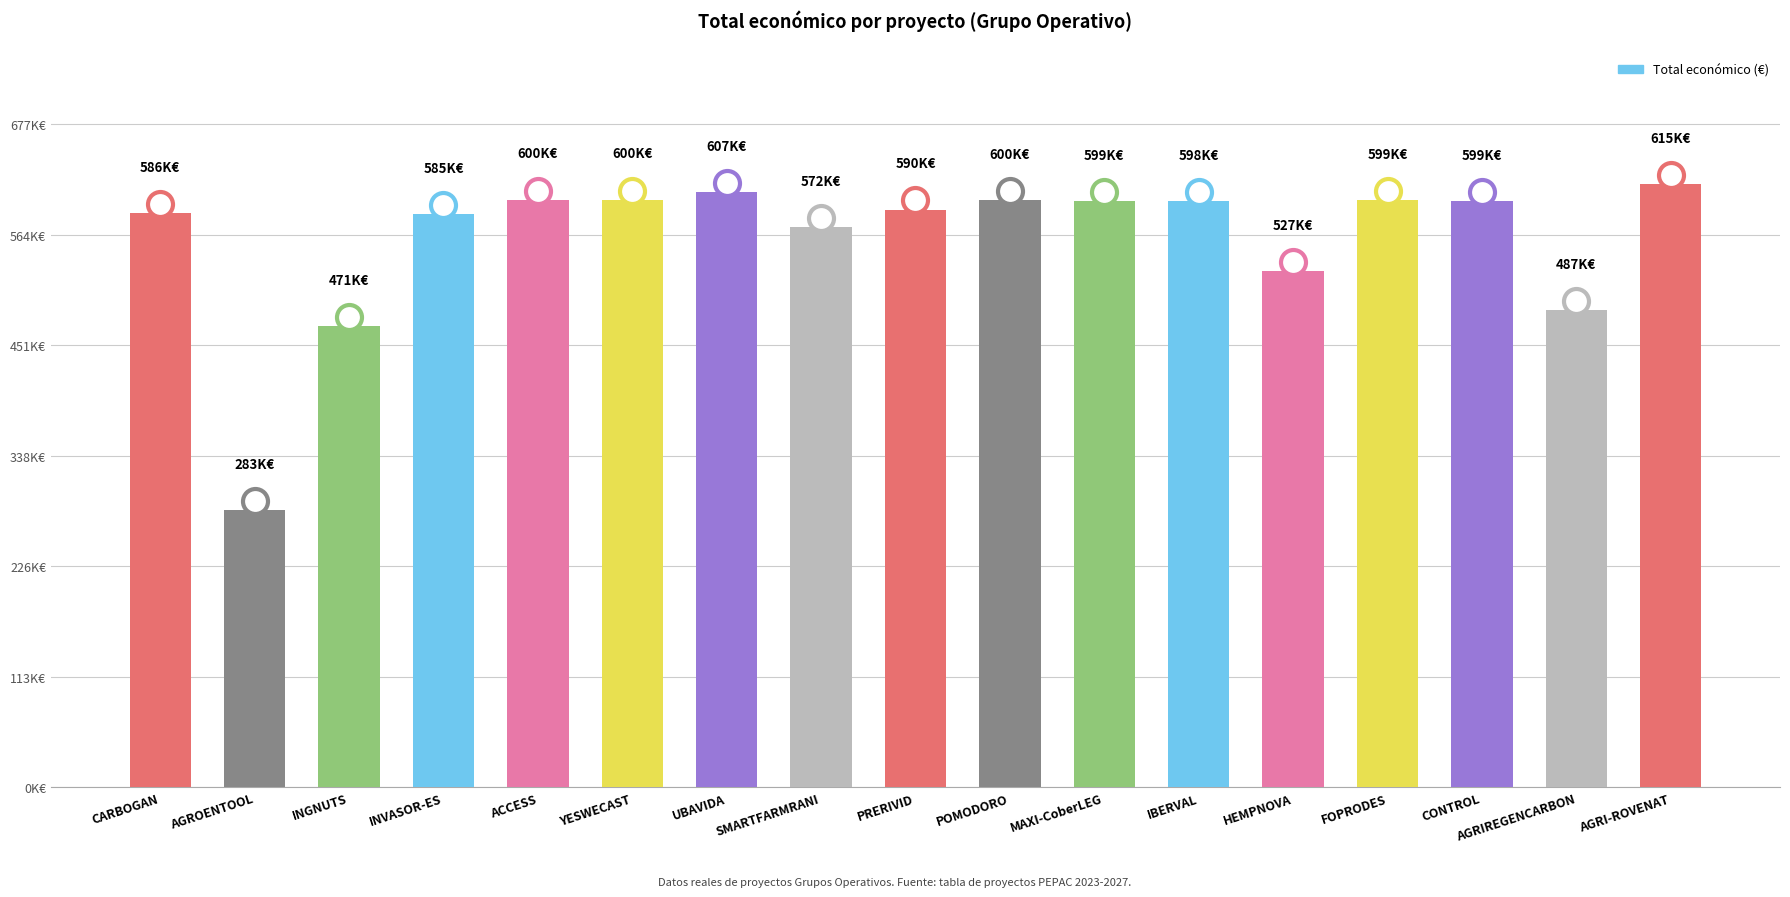

Does the chart contain stacked bars?

No